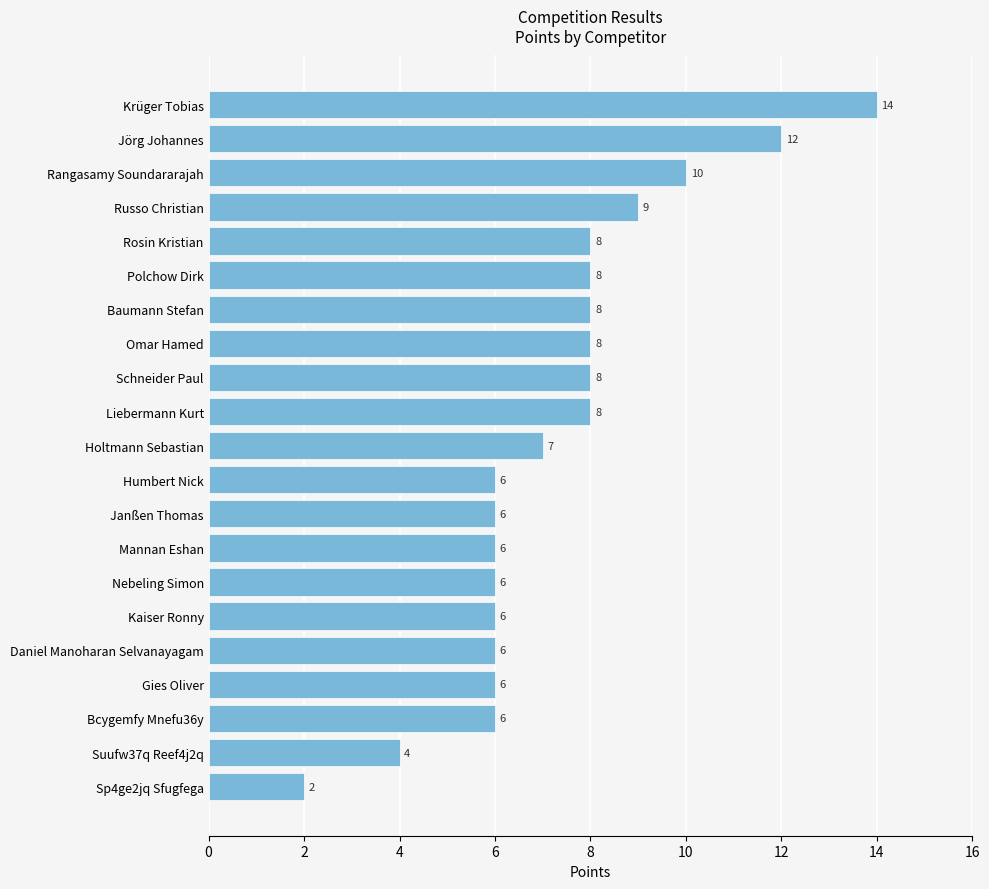

How many data points does each series have?

21